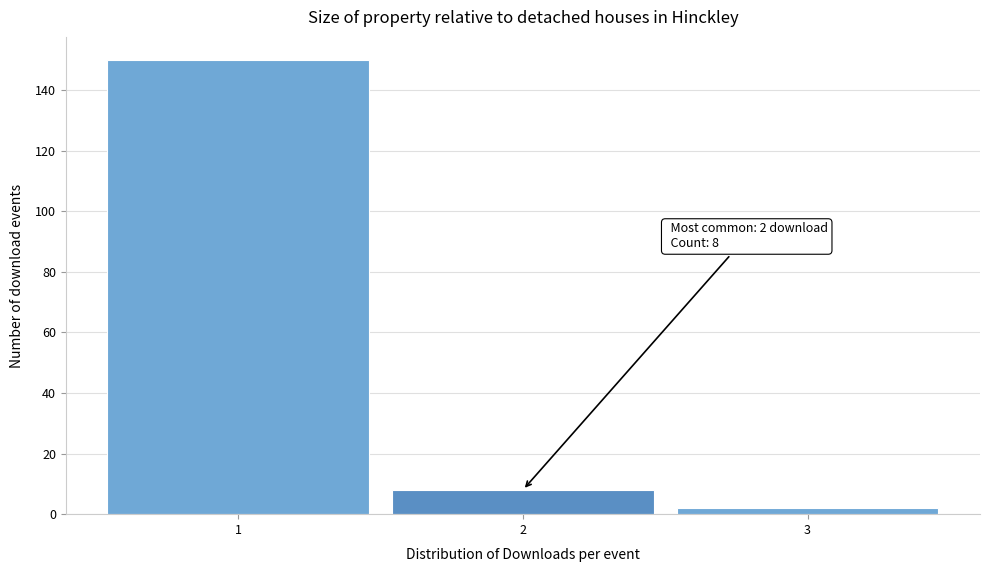

Which range on the x-axis has the tallest bar?

0.5 to 1.5